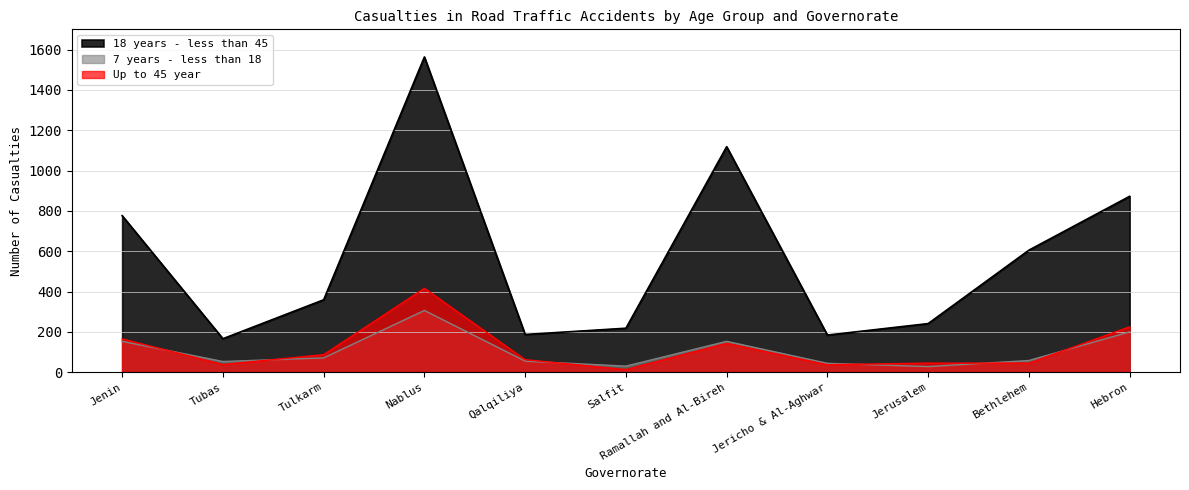

How many series are shown in this chart?

3